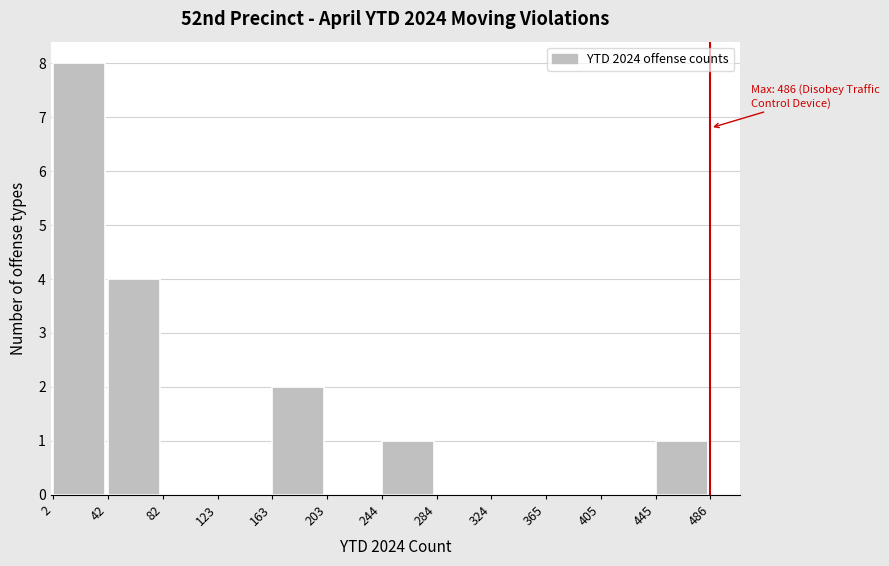

Which range on the x-axis has the tallest bar?

2 to 42